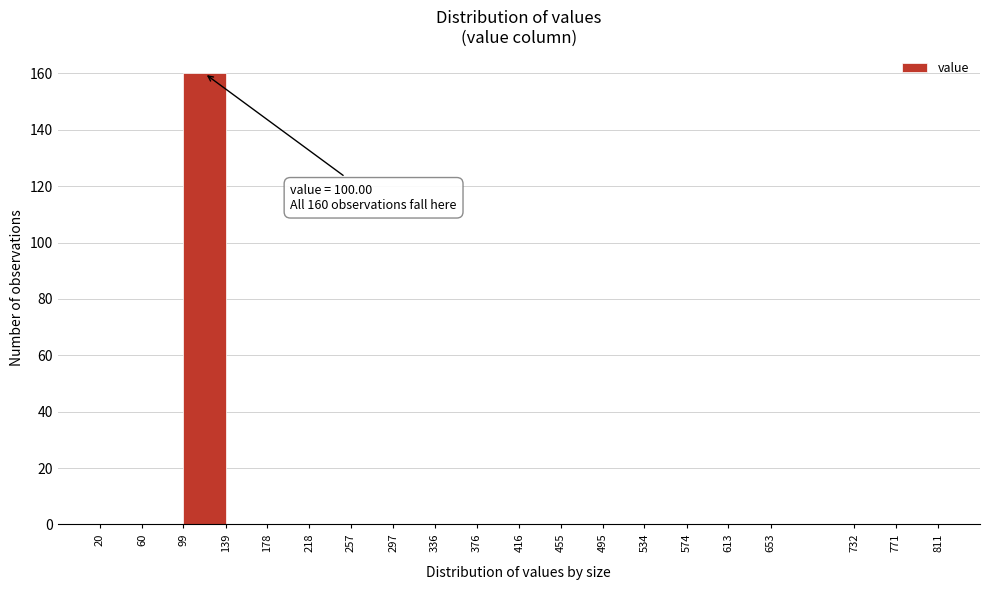

Over which range of the x-axis is the bar tallest?

99 to 139